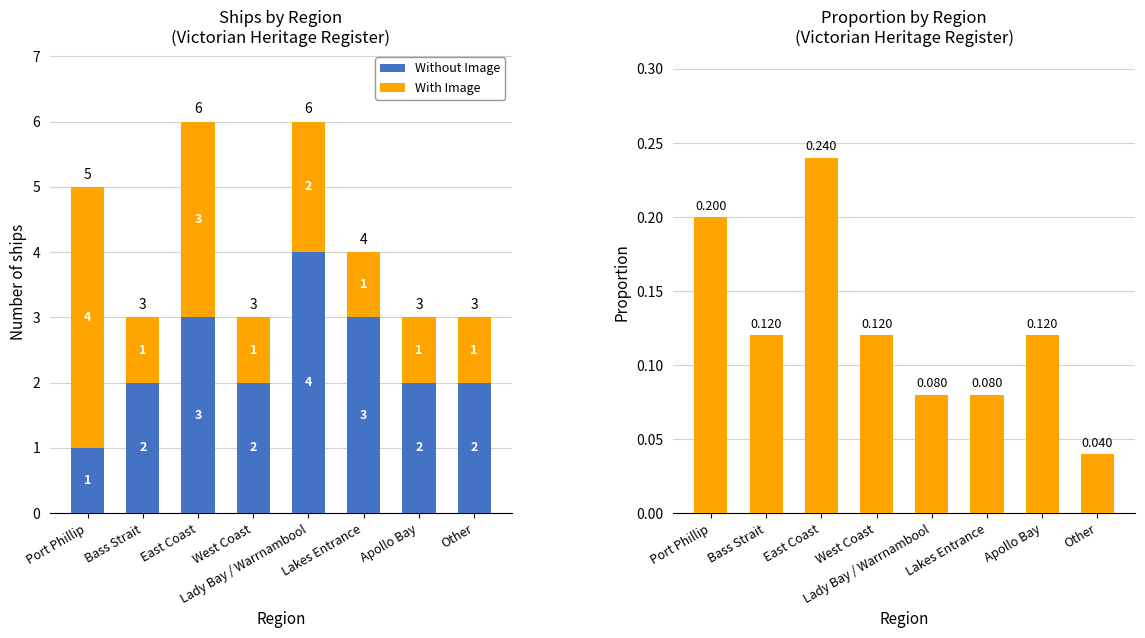

What is the label of the 8th bar from the right?

Port Phillip